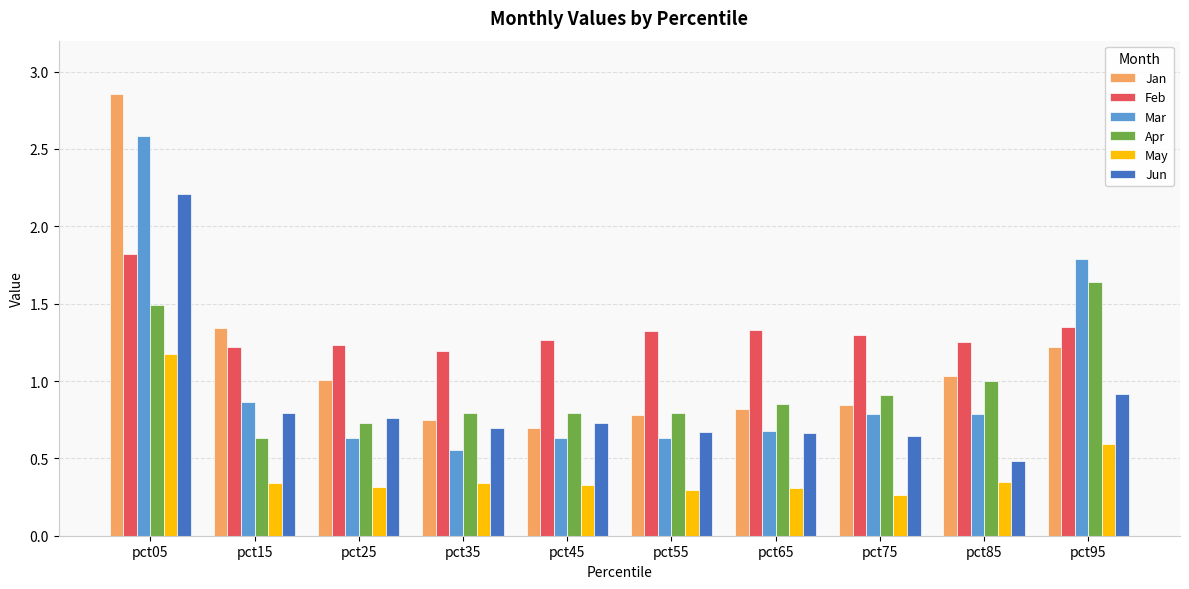

What is the sum of the Jun values at pct85 and pct95?

1.4